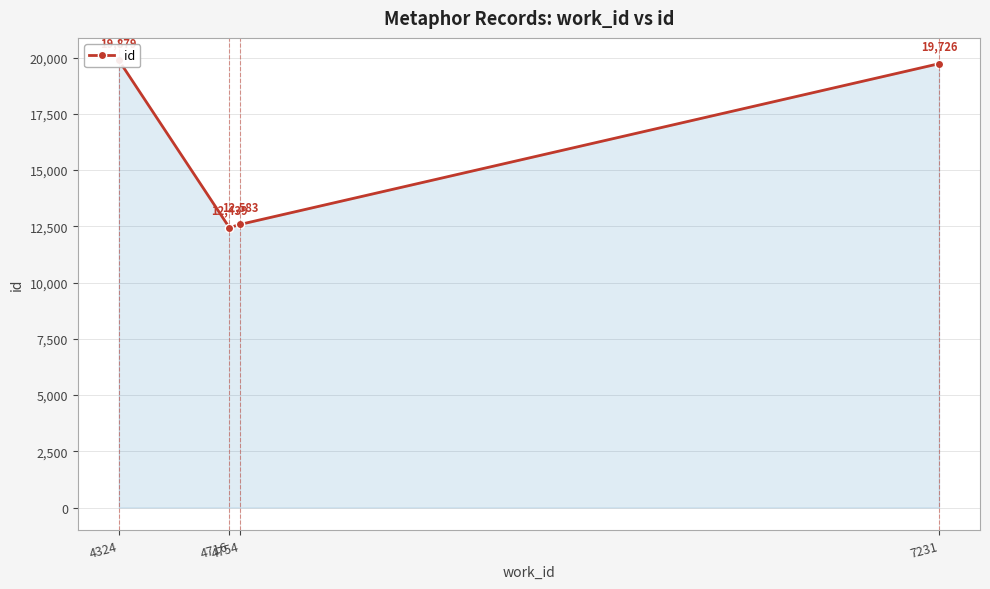

What is the change in value from 4324 to 7231?

-153